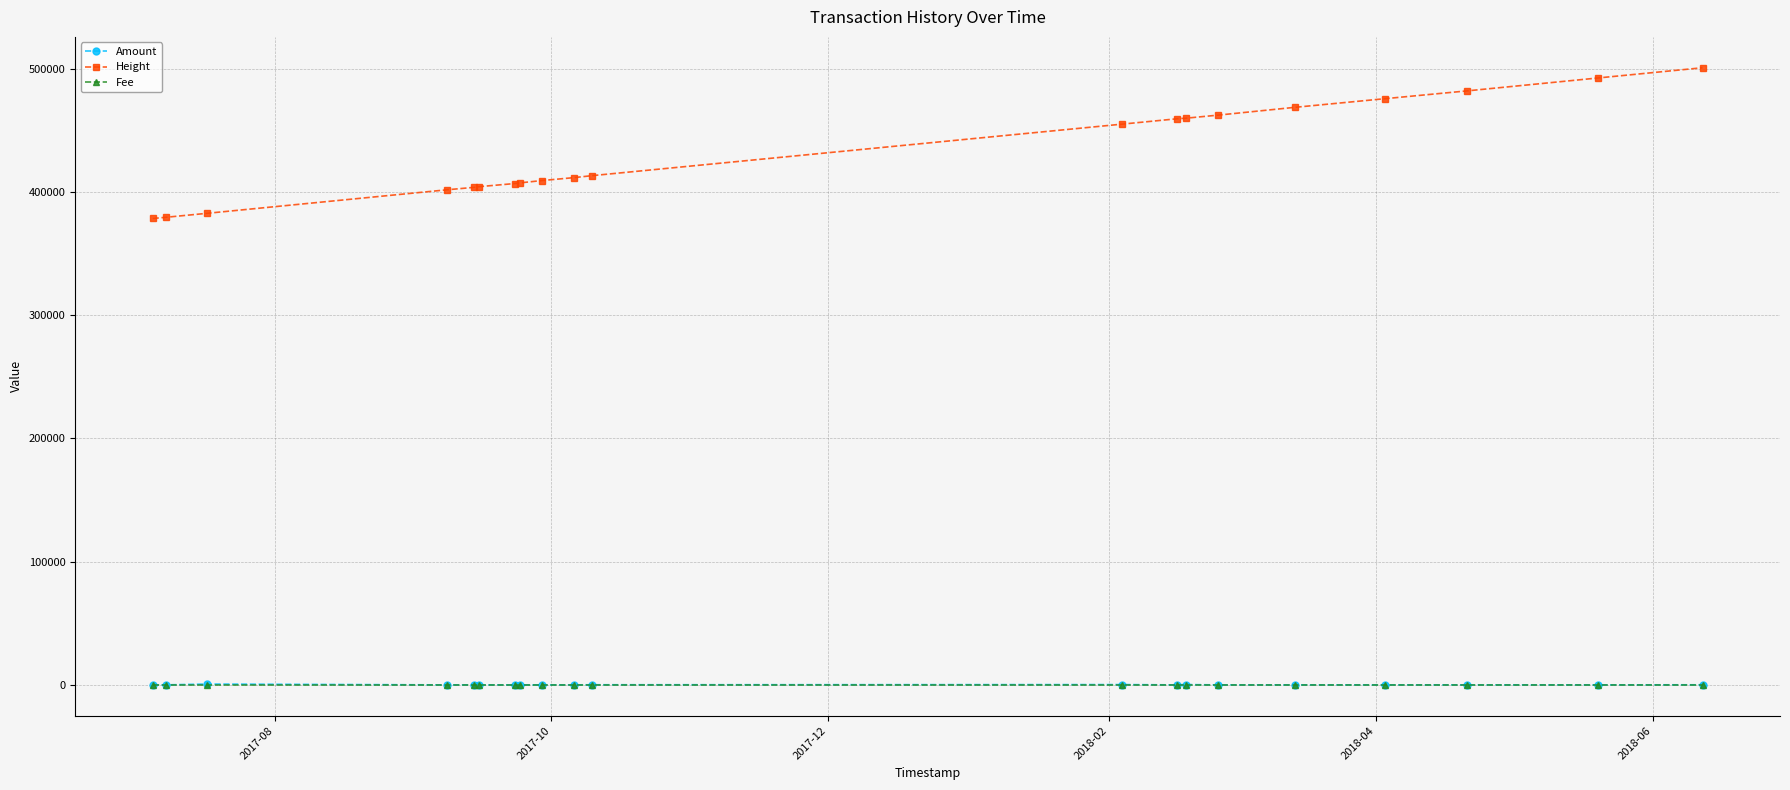

Which series has the widest spread of values?

Height